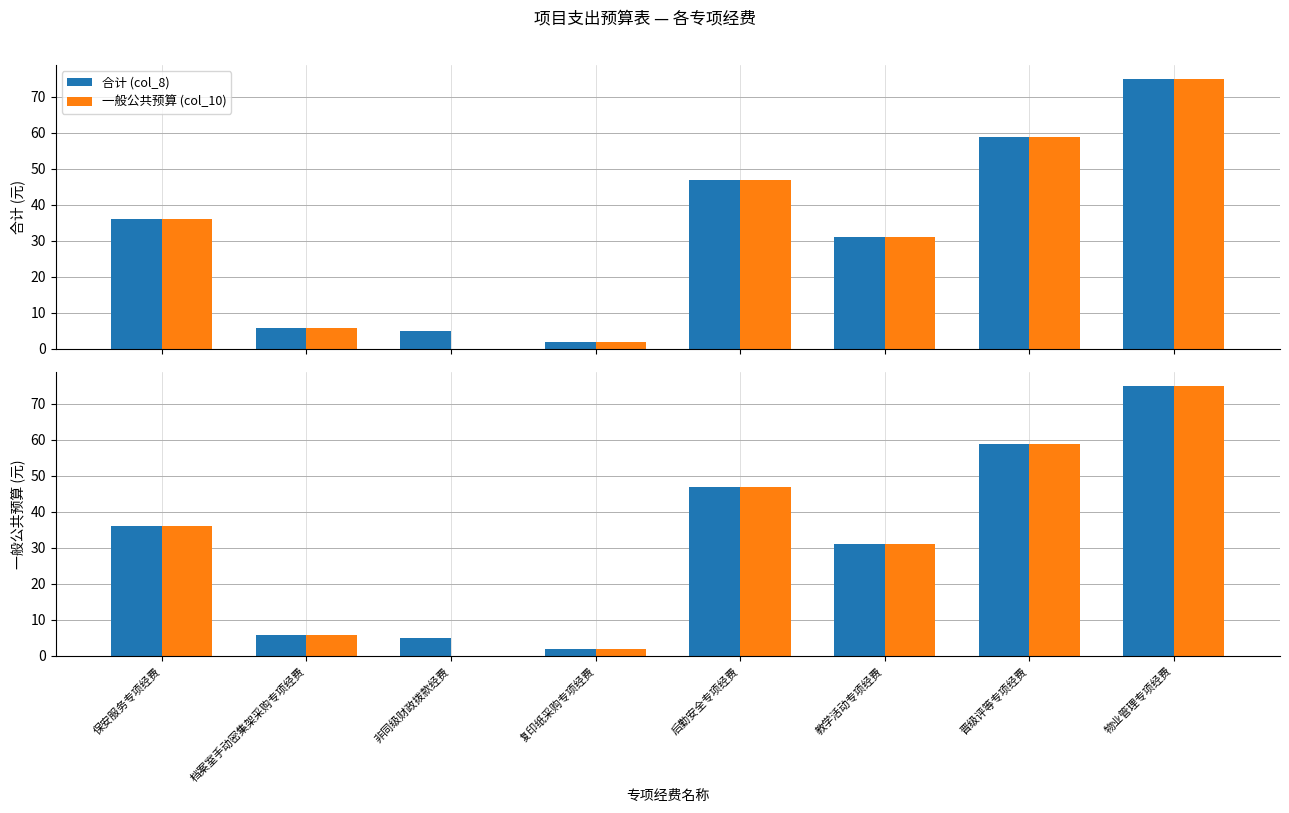

At how many categories does at least one series exceed 35?

4